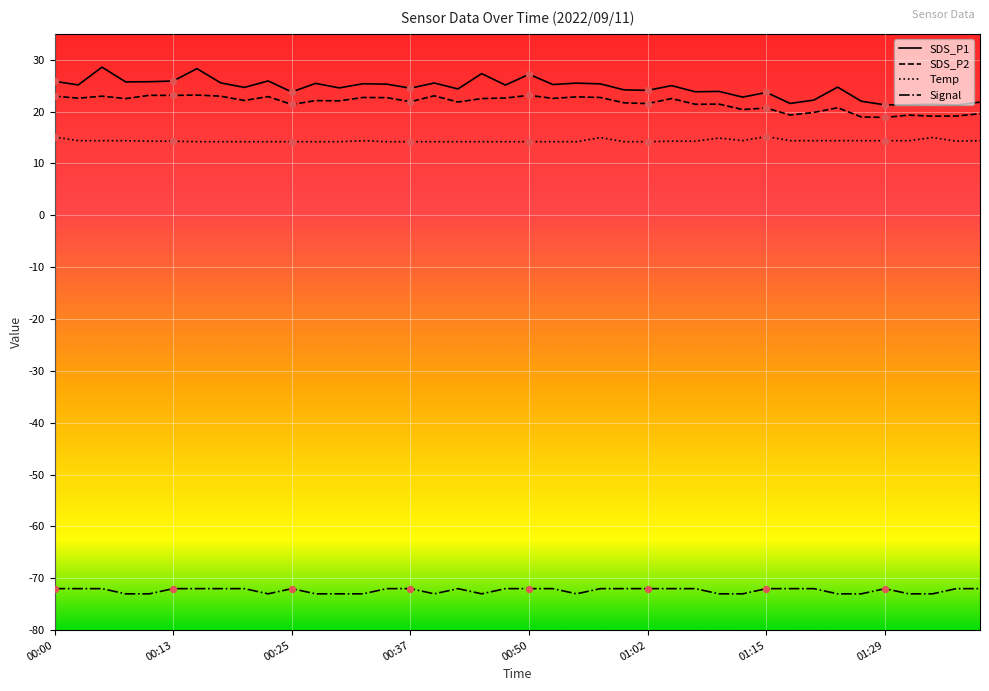

True or false: Temp and SDS_P1 cross at least once.

False